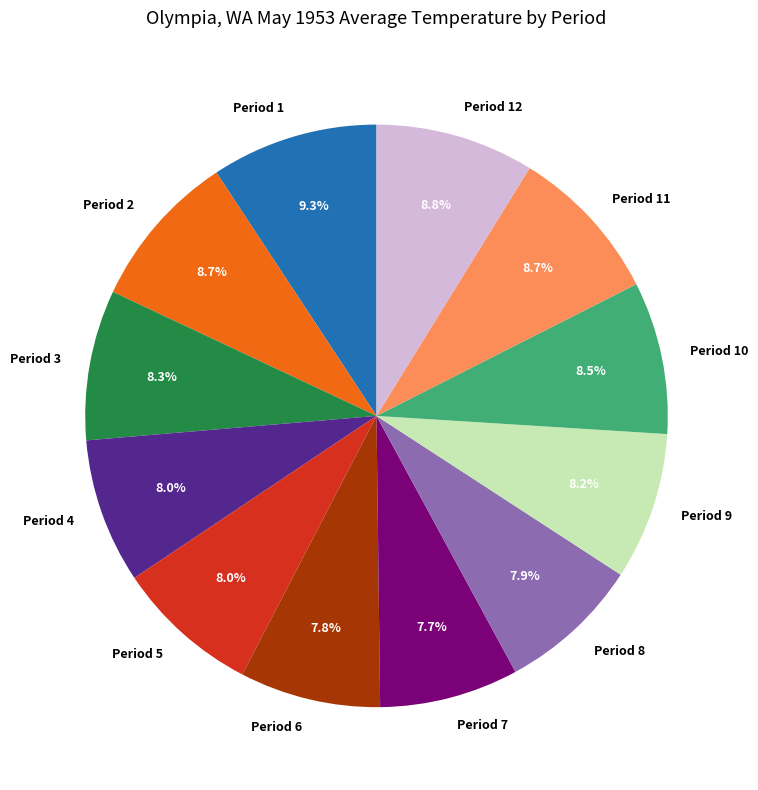

To the nearest percent, what percentage of the pie is Period 4?

8%